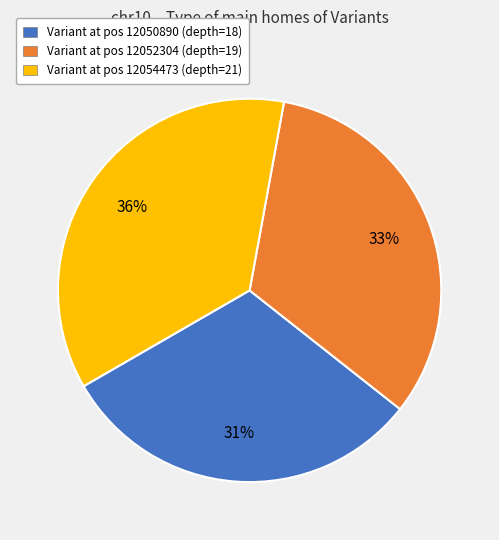

Is it true that Variant at pos 12052304 (depth=19) is 22% of the pie?

False